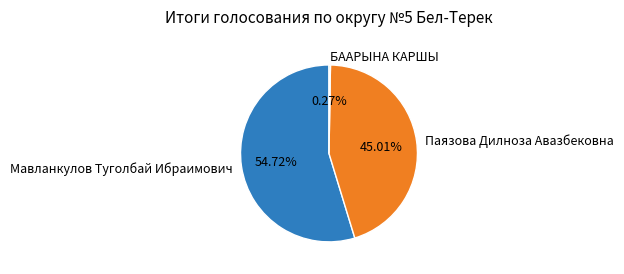

How much of the chart is everything except Мавланкулов Туголбай Ибраимович?

45.3%